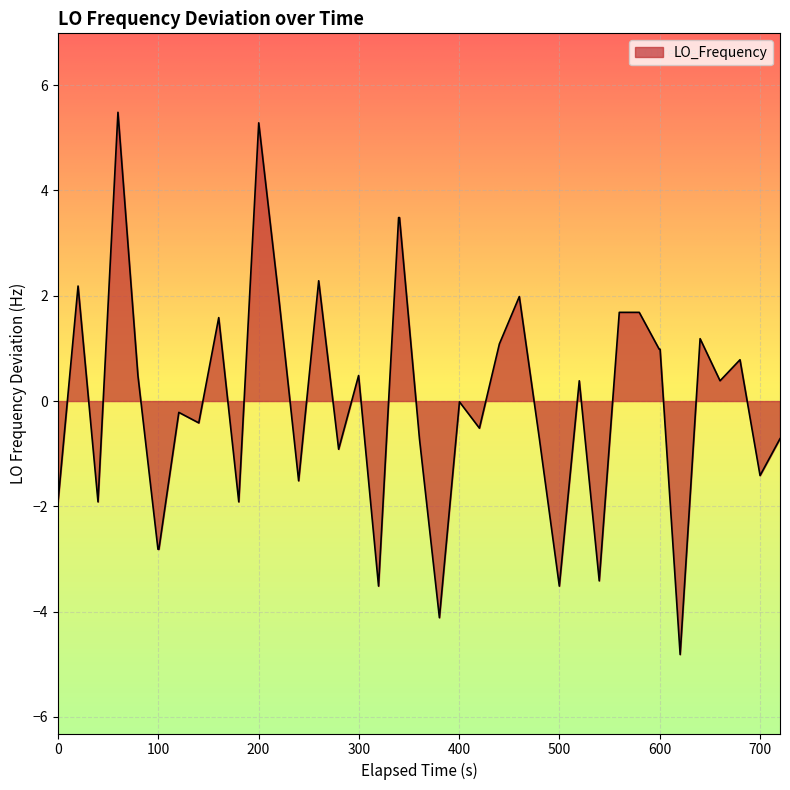

What is the greatest value displayed?

5.5